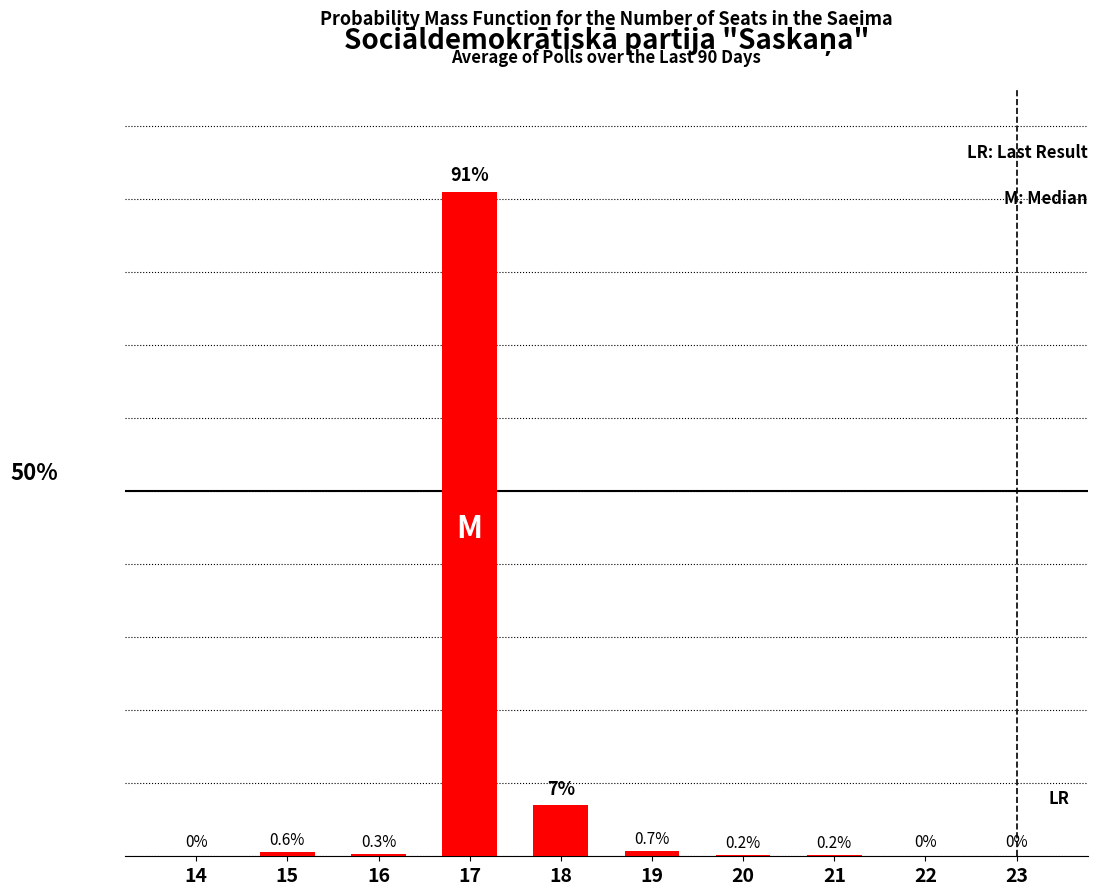

At which category does the chart reach its peak across all series?

17